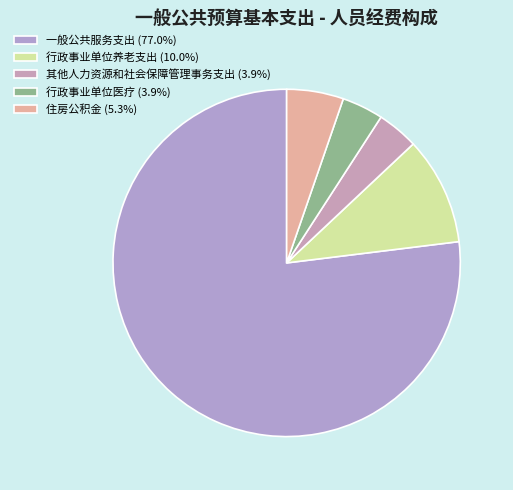

Count the number of slices in the pie.

5